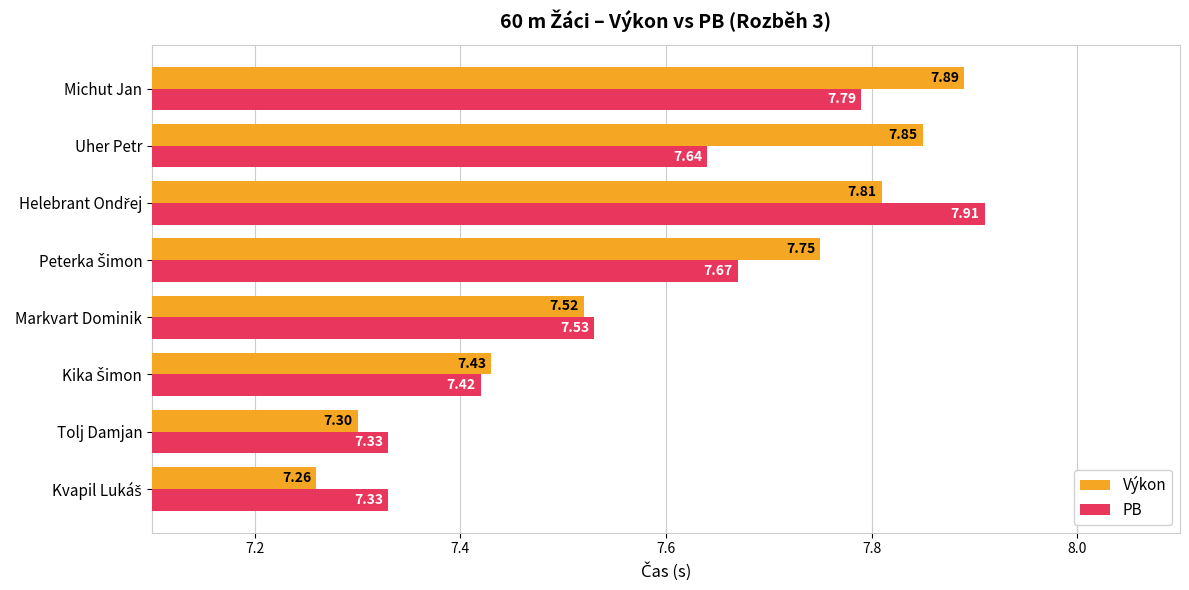

What is the difference between the maximum and second lowest values in the Výkon series?

0.6